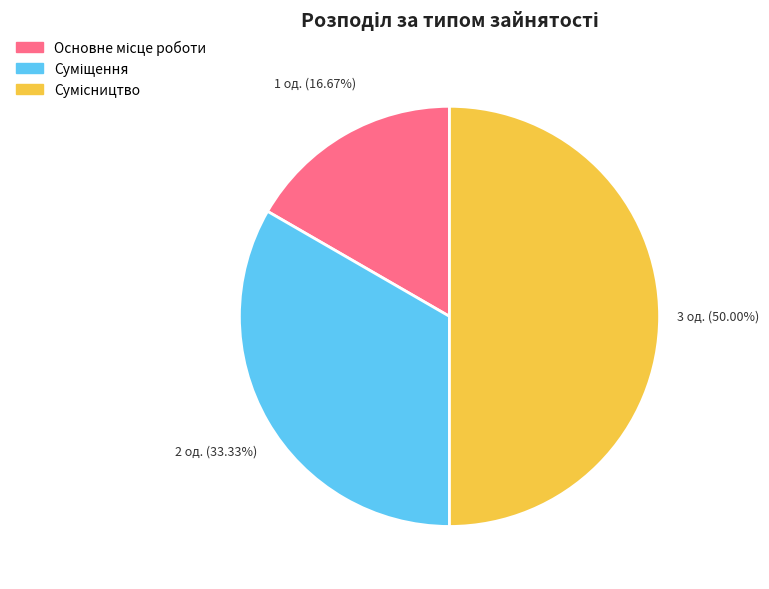

Count the number of slices in the pie.

3